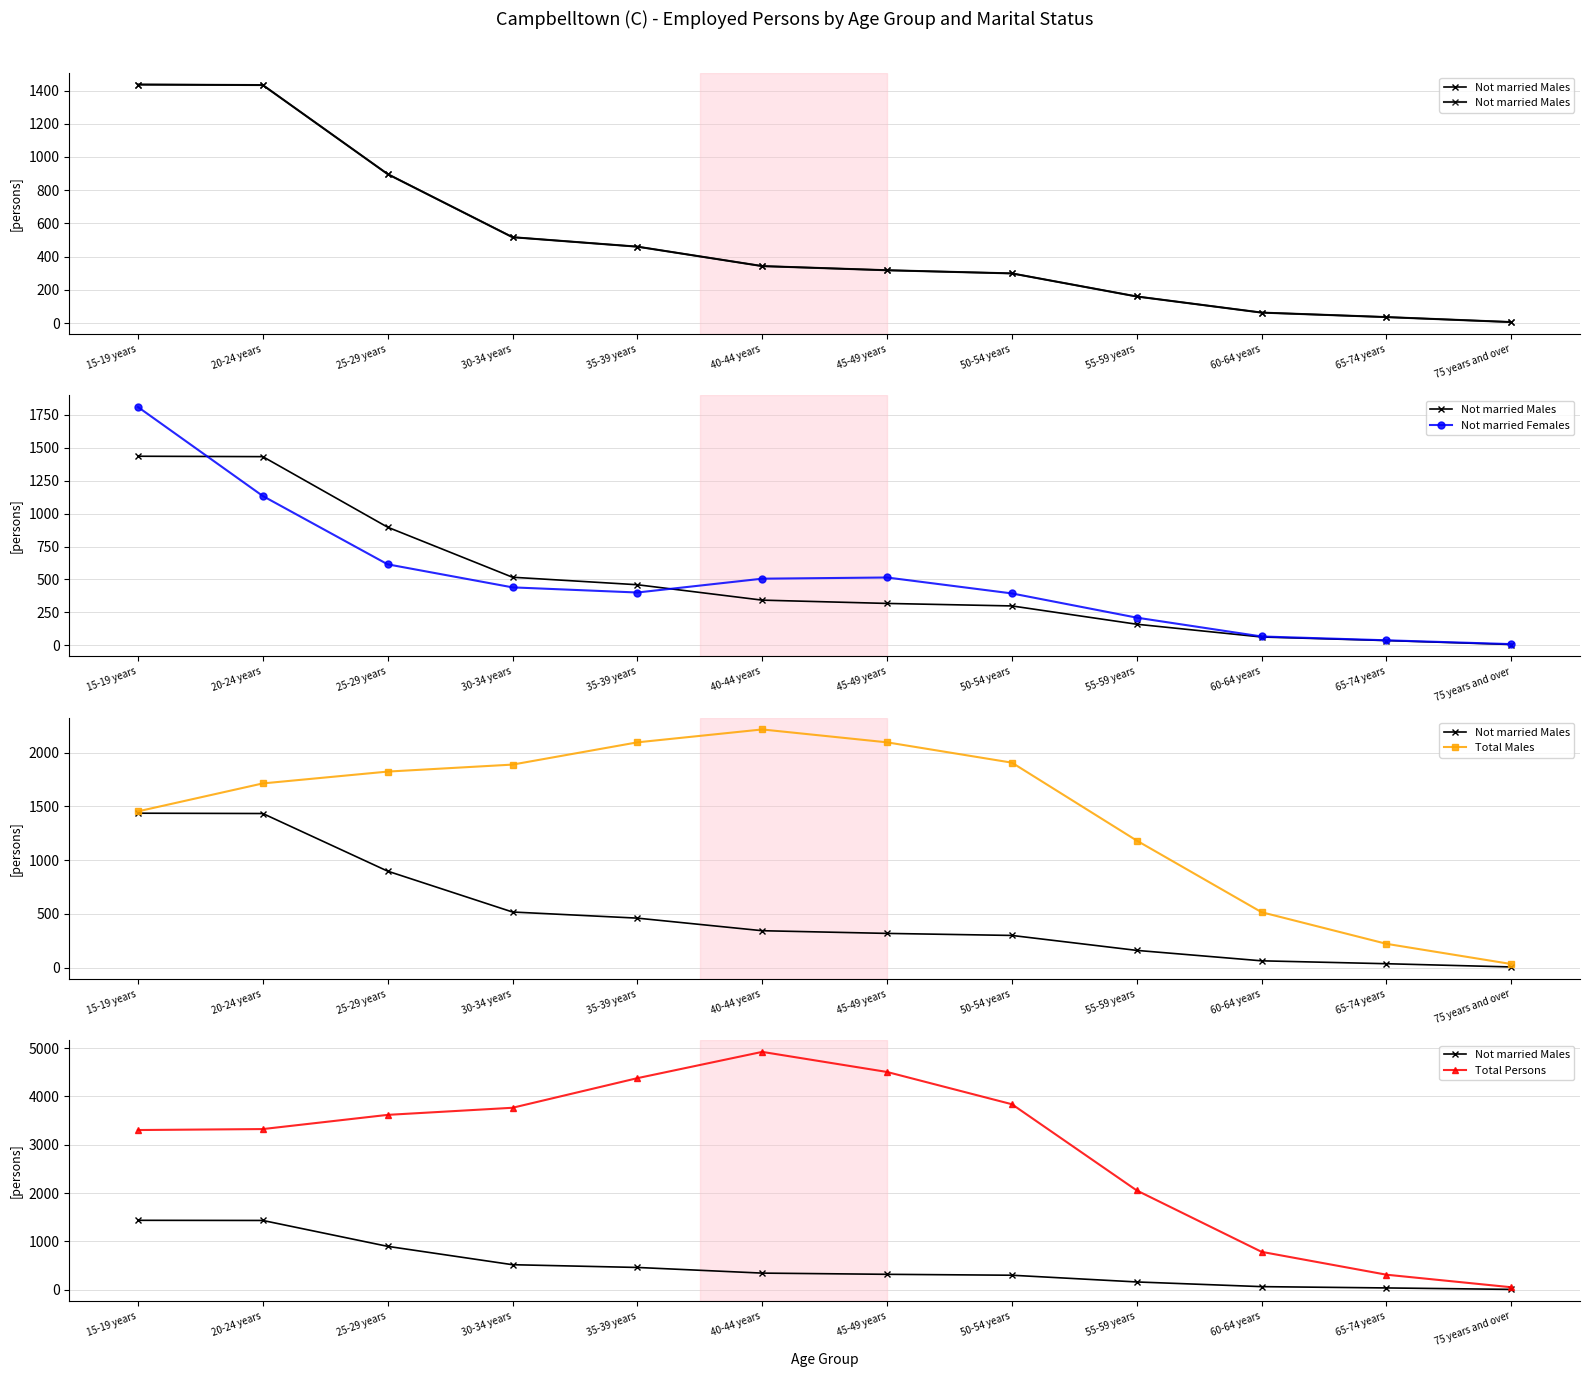

At which label does Not married Females first exceed 440?

15-19 years